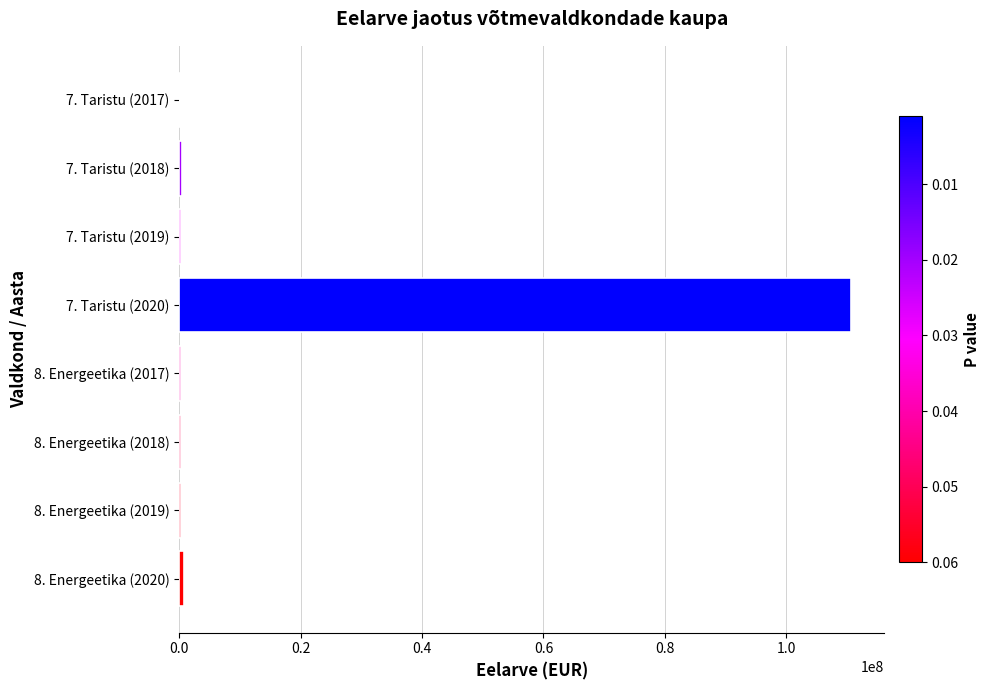

Is it true that the value at 7. Taristu (2020) is 110610000?

True